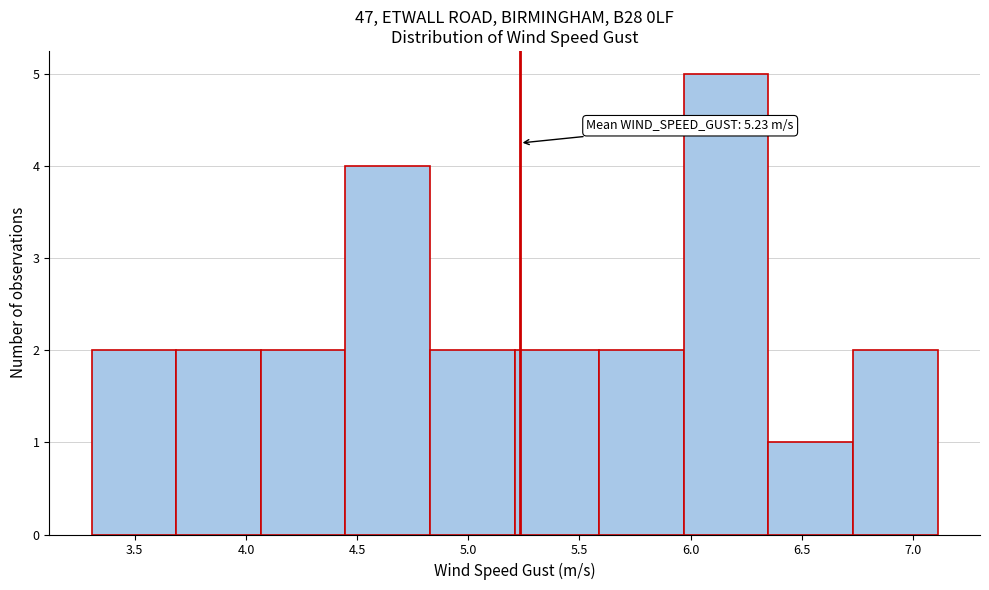

Over which range of the x-axis is the bar tallest?

5.95 to 6.35